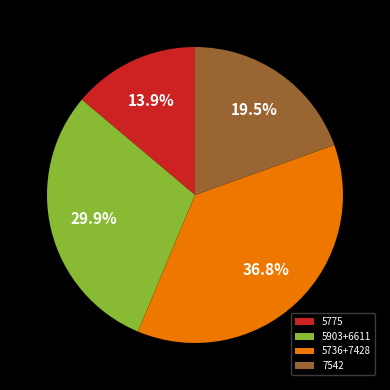

What is the smallest slice in the pie chart?

5775